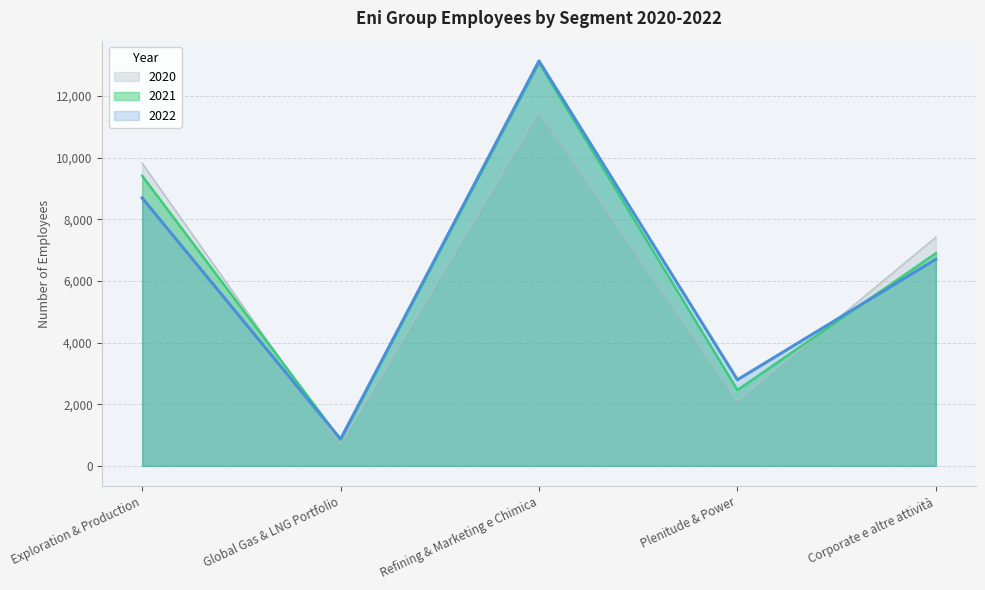

How many intersections are there between 2022 and 2021?

2